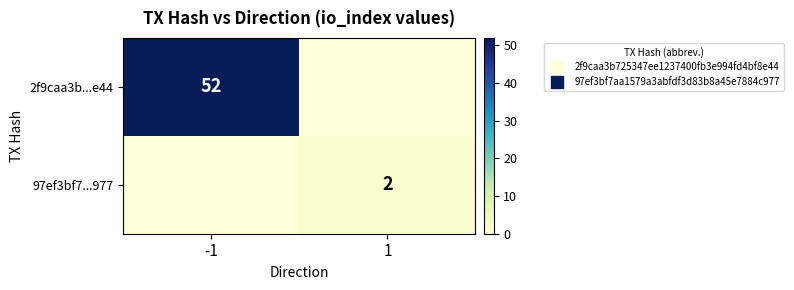

Between -1 and 1, which is larger?

-1